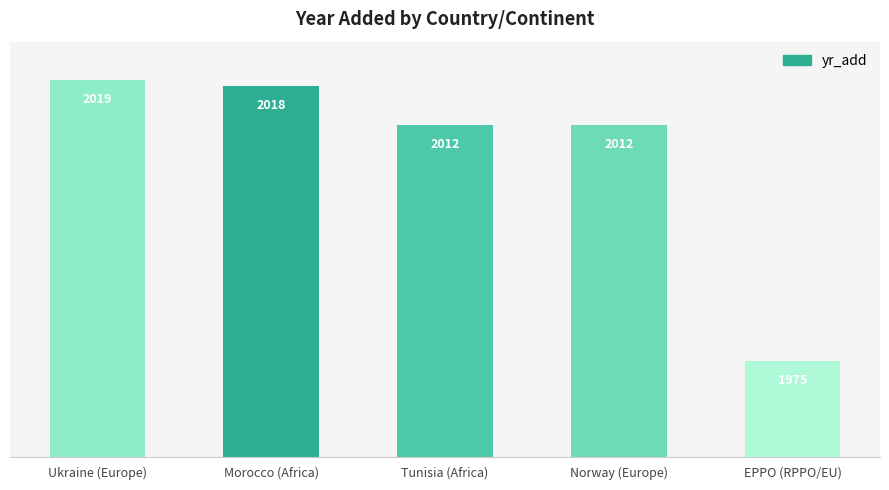

Which category has the lowest value across all series?

EPPO (RPPO/EU)